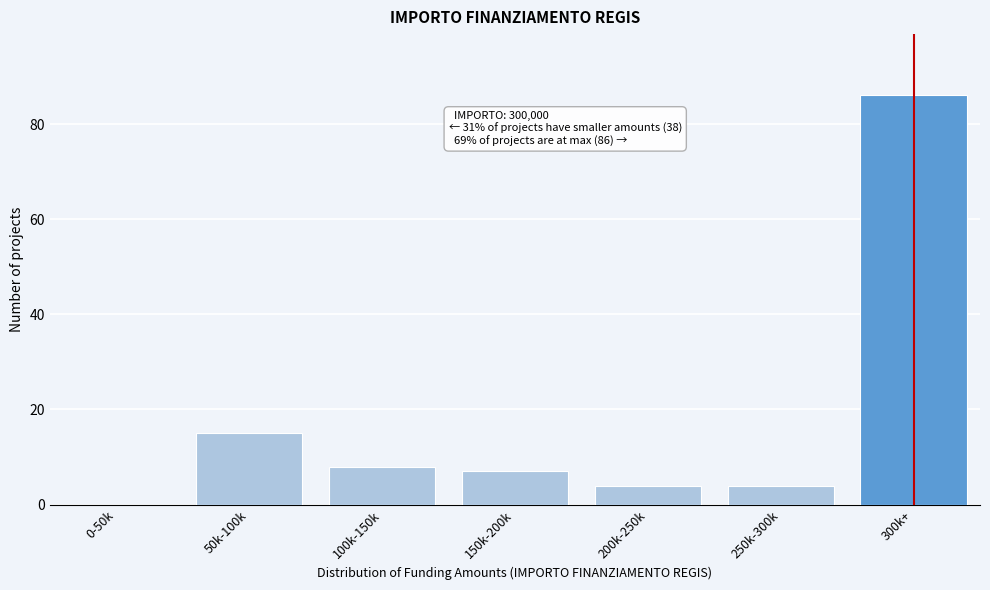

Reading left to right, list all the values displayed in this chart.

0-50k=0	50k-100k=15	100k-150k=8	150k-200k=7	200k-250k=4	250k-300k=4	300k+=86